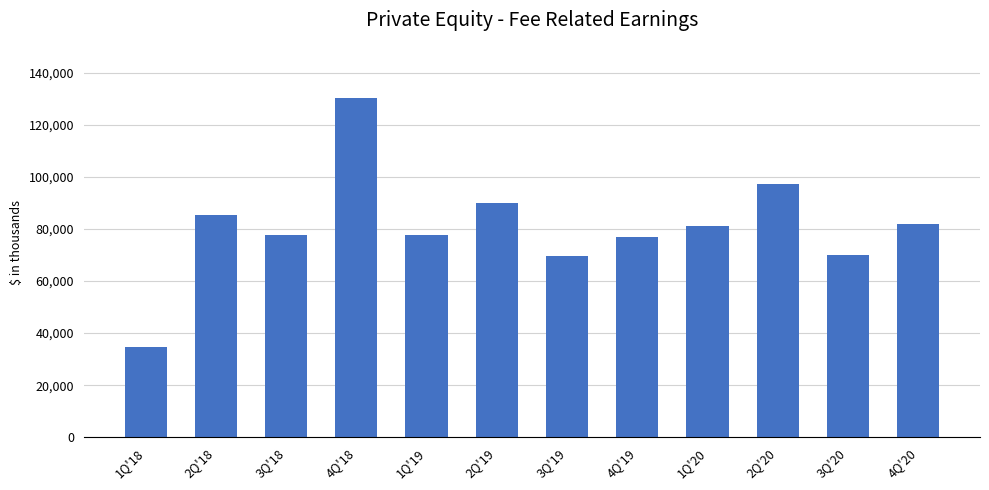

What is the maximum value shown in the chart?

130505